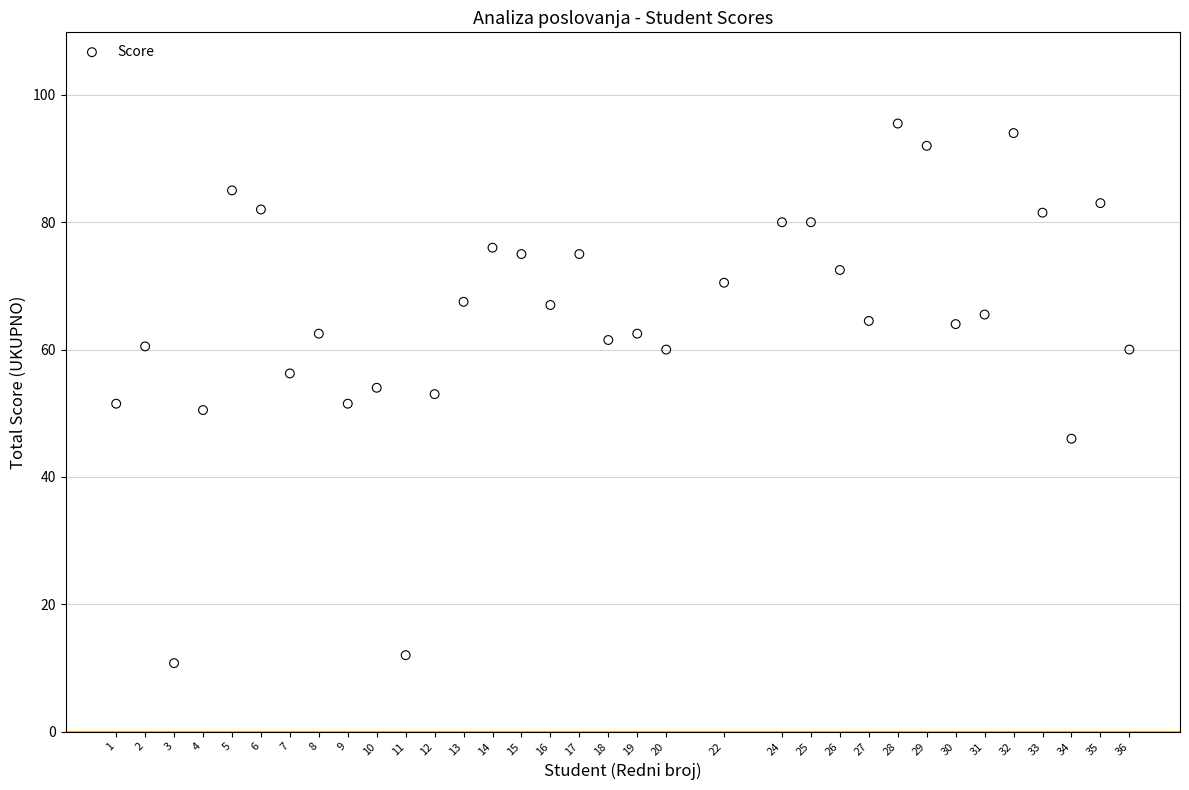

What is the range of X values (max minus min)?

35.0